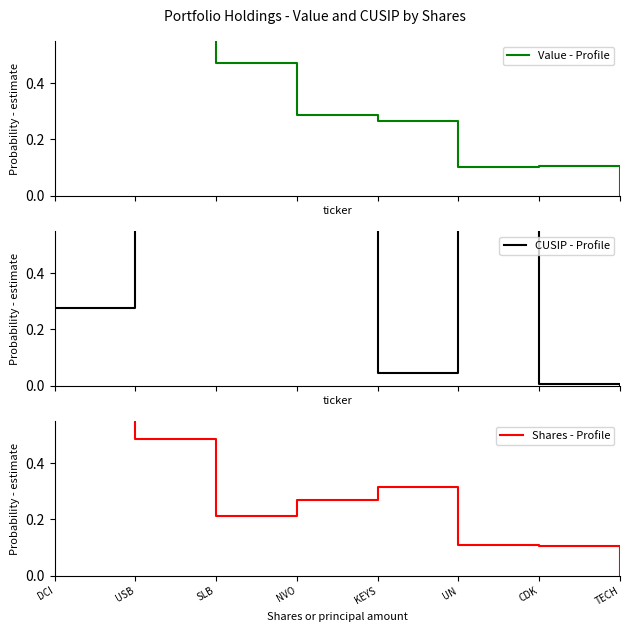

How many data points in Value - Profile are above 0?

7